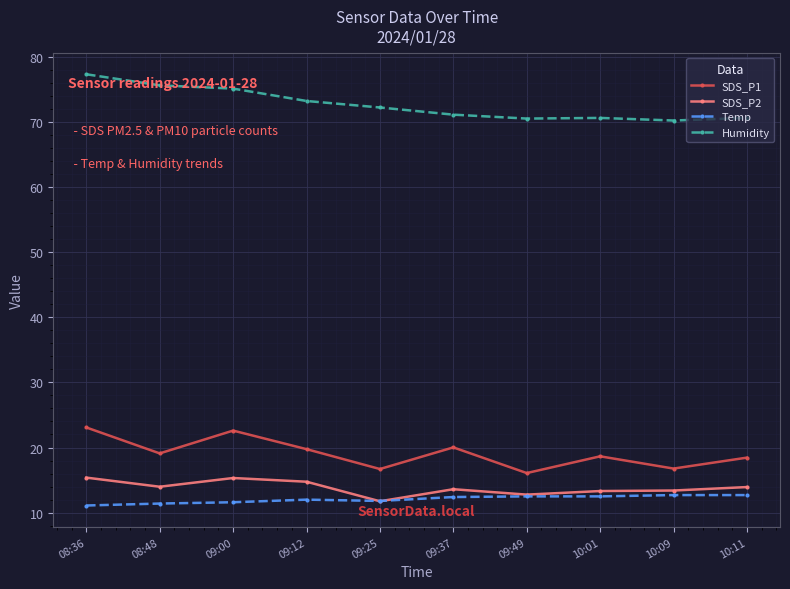

True or false: Temp has a value of 17.4 at 08:48.

False